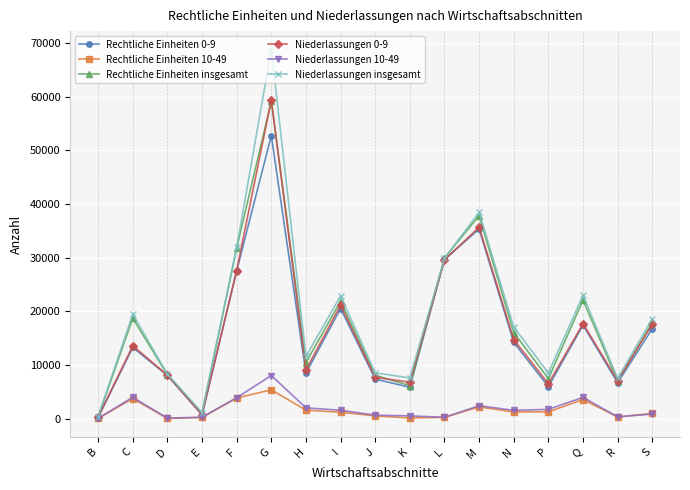

At which category does the chart reach its peak across all series?

G